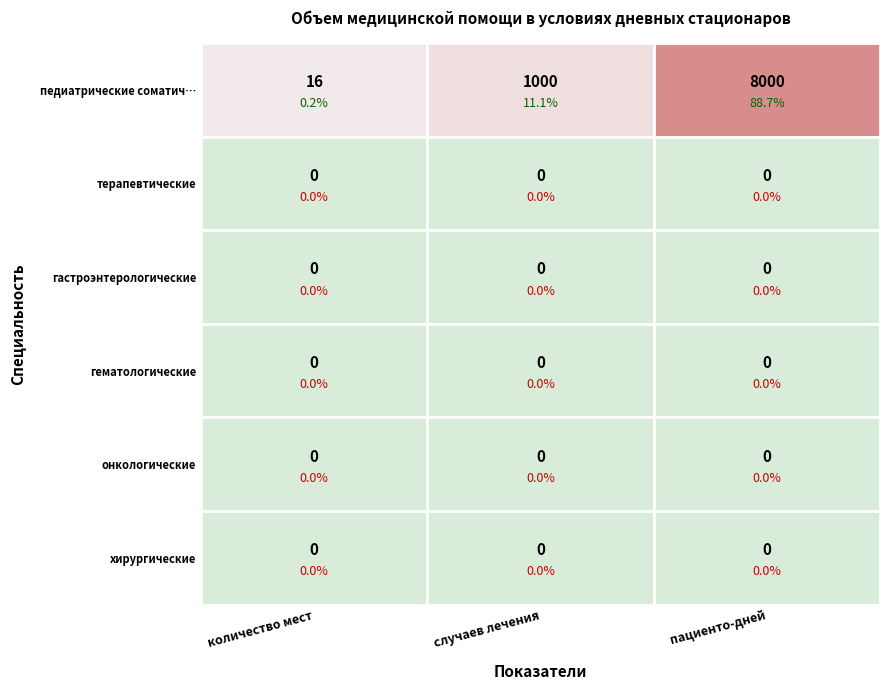

Reading left to right, extract all data points from this chart.

педиатрические соматические: количество мест (коек)=16	количество случаев лечения=1000	количетво пациенто-дней=8000
терапевтические: количество мест (коек)=0	количество случаев лечения=0	количетво пациенто-дней=0
гастроэнтерологические: количество мест (коек)=0	количество случаев лечения=0	количетво пациенто-дней=0
гематологические: количество мест (коек)=0	количество случаев лечения=0	количетво пациенто-дней=0
онкологические: количество мест (коек)=0	количество случаев лечения=0	количетво пациенто-дней=0
хирургические: количество мест (коек)=0	количество случаев лечения=0	количетво пациенто-дней=0